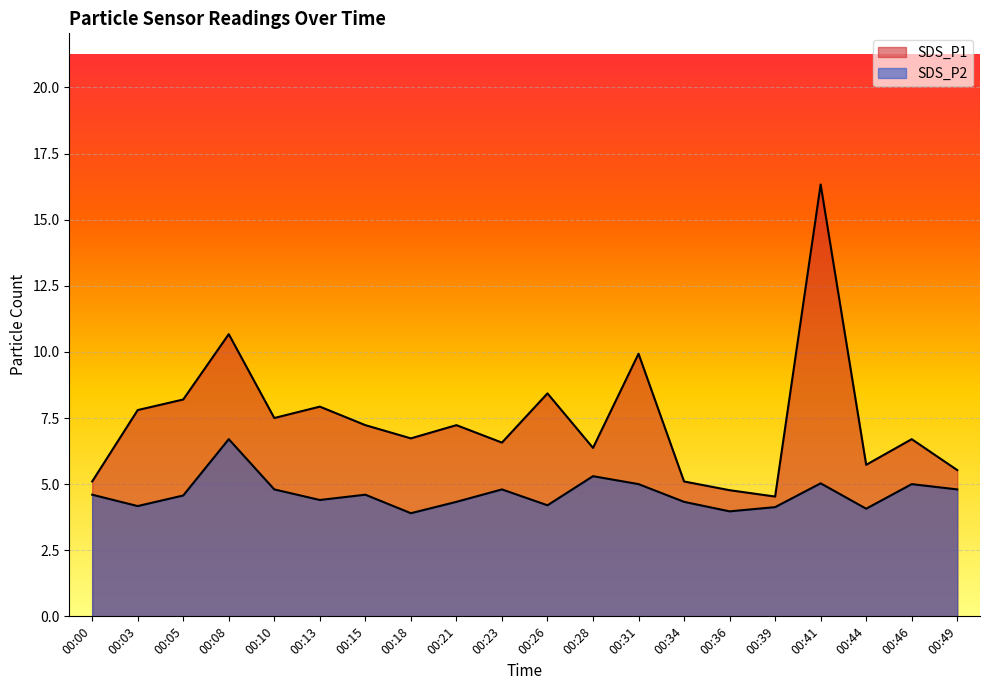

True or false: SDS_P2 and SDS_P1 intersect in this chart.

False